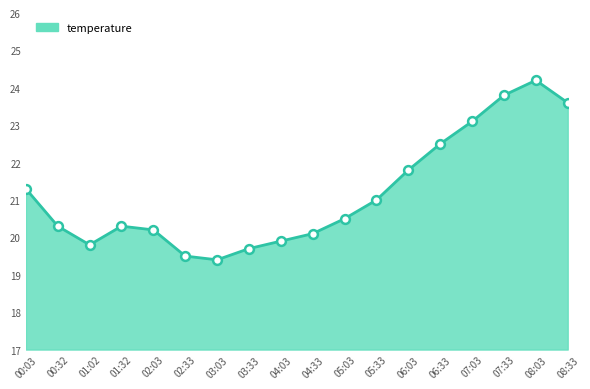

What is the ratio of the value at 08:33 to the value at 01:02?

1.2